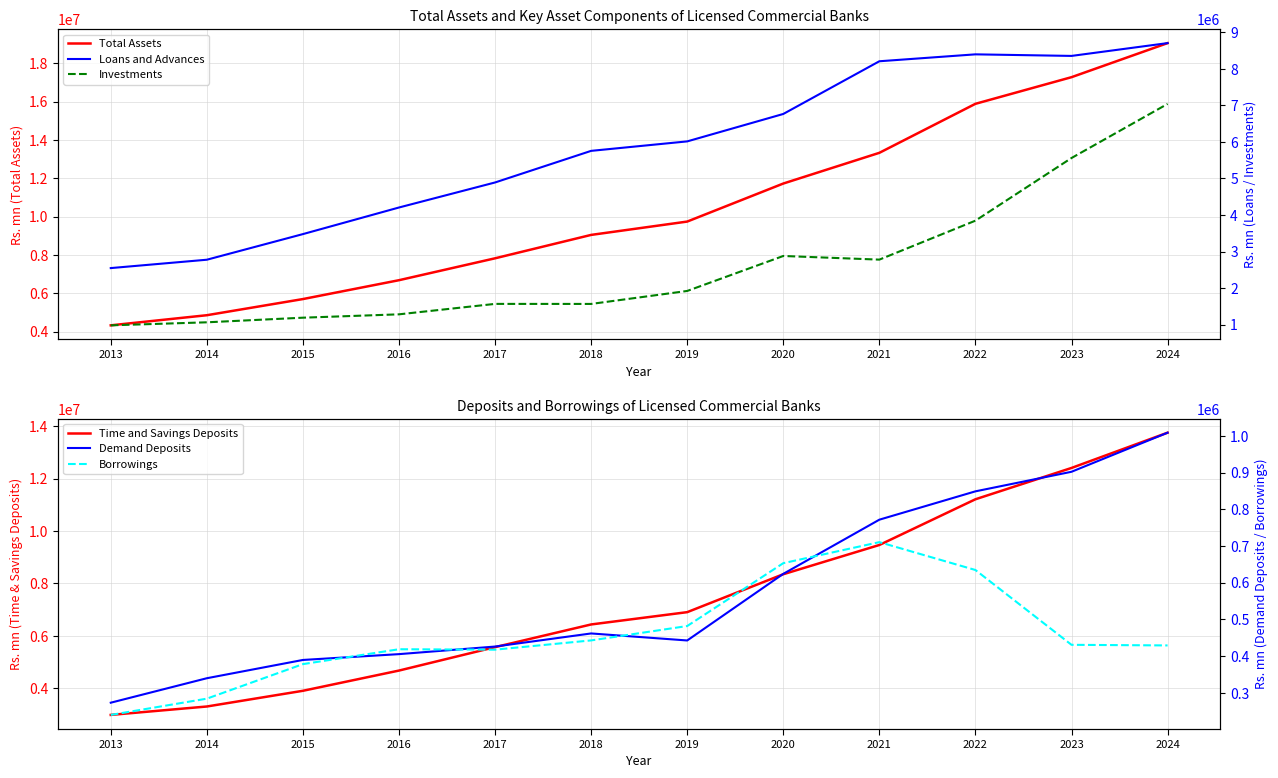

Which category has the lowest value in the Loans and Advances series?

2013